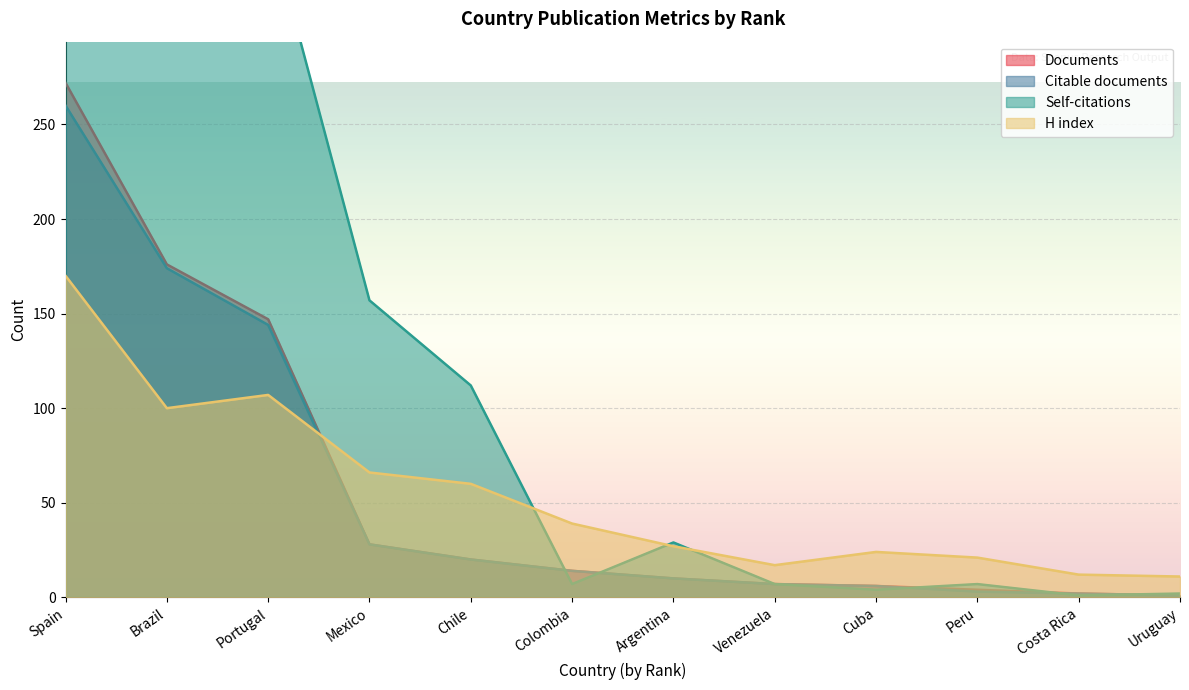

How many intersections are there between Self-citations and H index?

3